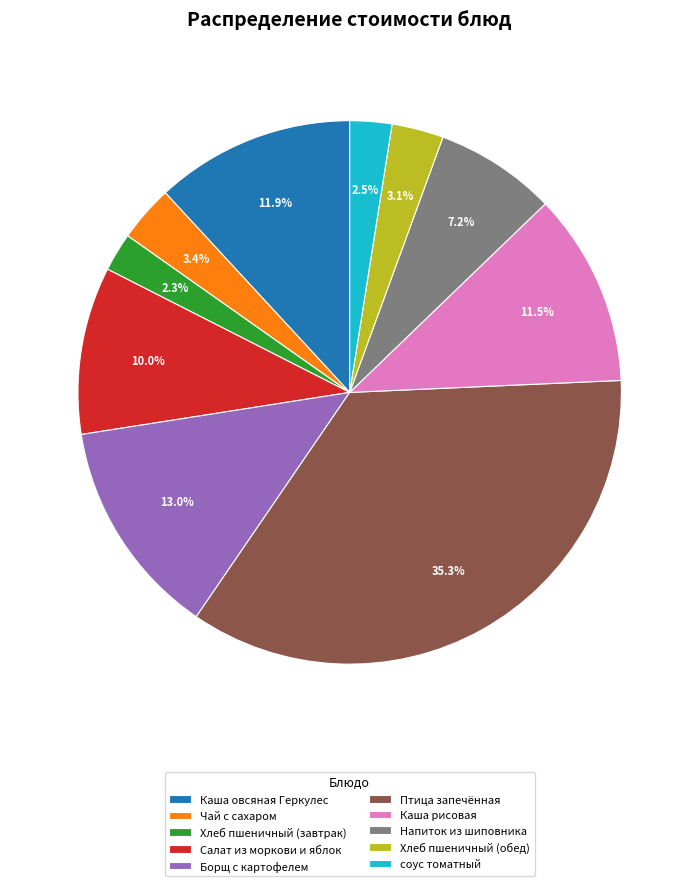

To the nearest percent, what portion does Салат из моркови и яблок represent?

10%